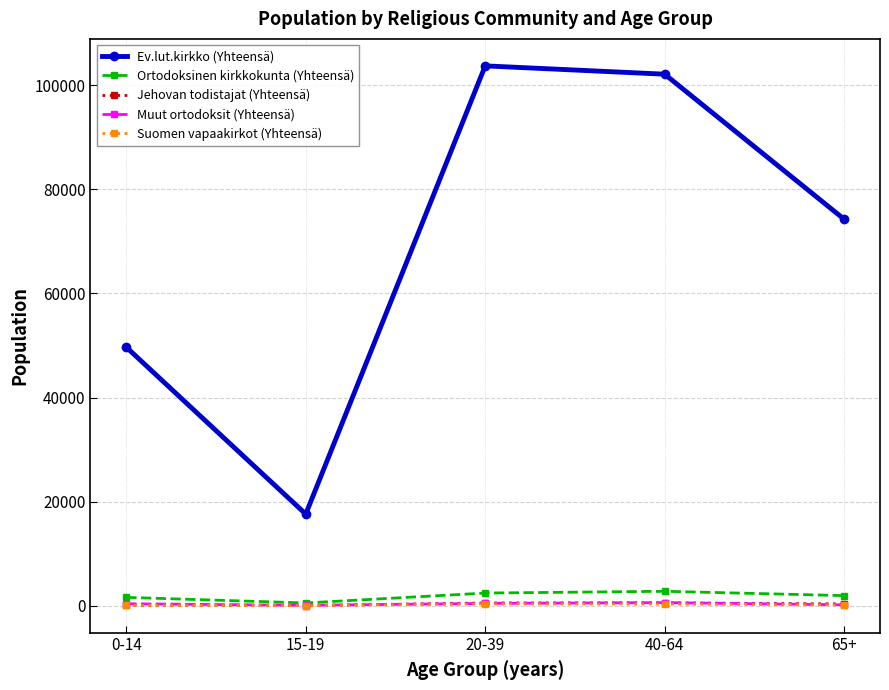

Is the value of Jehovan todistajat (Yhteensä) at 0-14 greater than the value of Ev.lut.kirkko (Yhteensä) at 20-39?

No